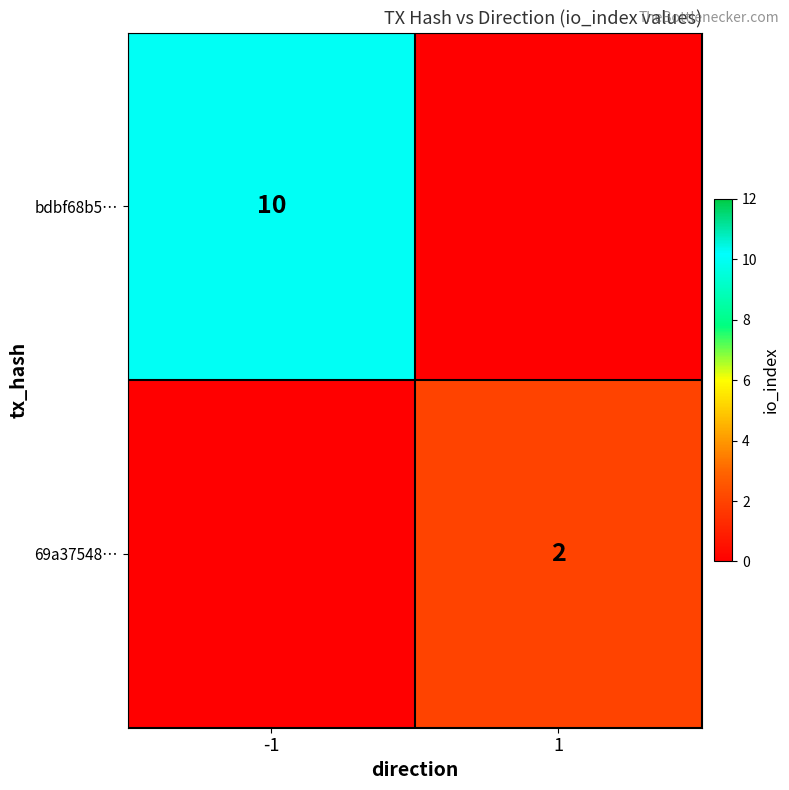

How many series are shown in this chart?

2